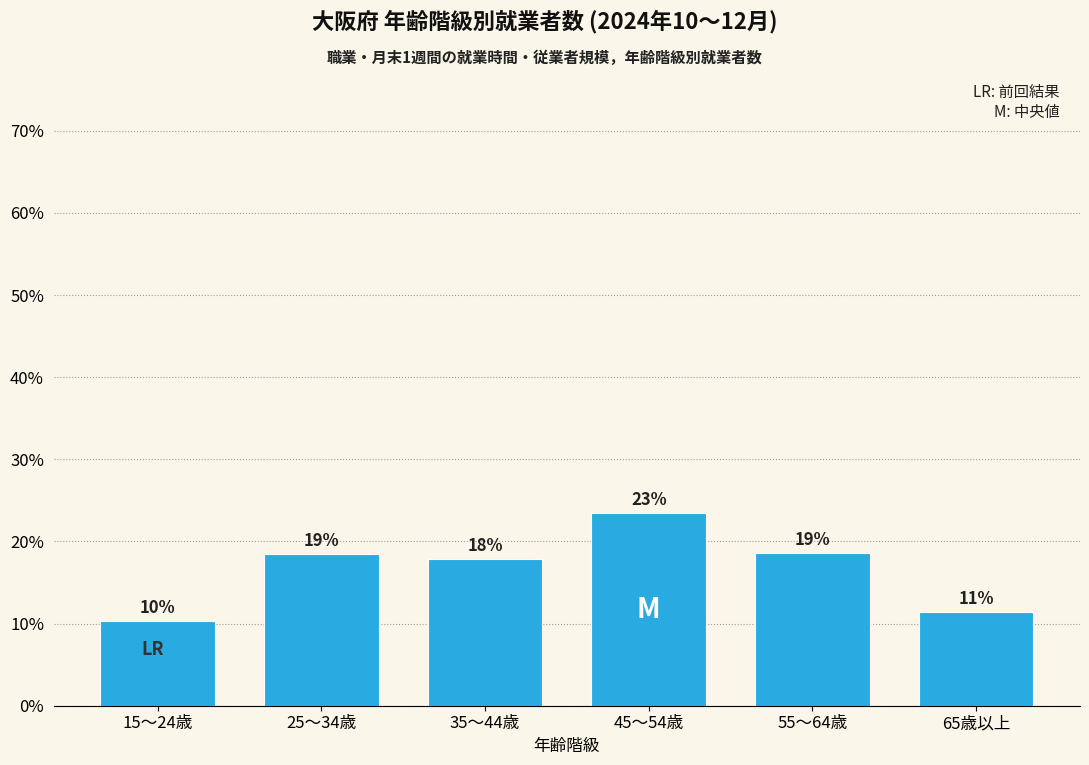

How many bars are there in total?

6